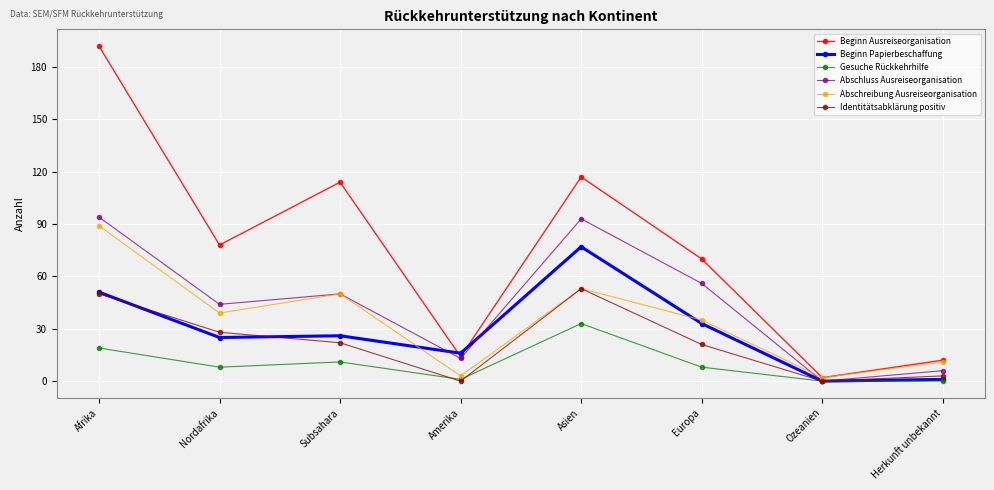

Between Afrika and Herkunft unbekannt, which series saw the biggest shift?

Beginn Ausreiseorganisation